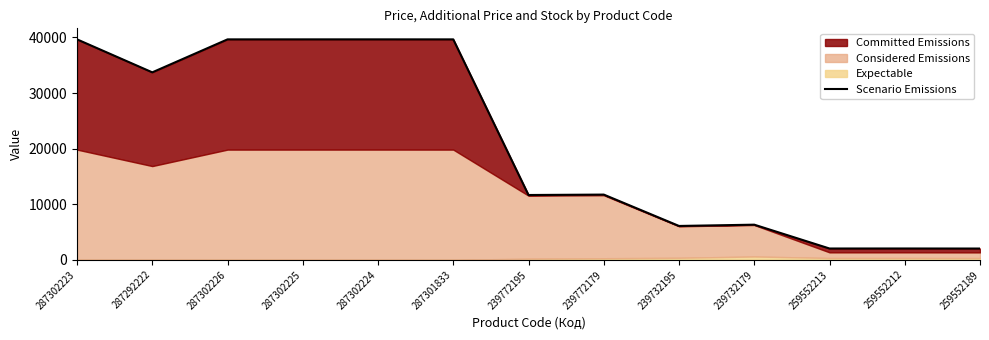

List the labels in order of value, smallest first.

259552189, 259552213, 259552212, 239732195, 239732179, 239772195, 239772179, 287292222, 287302226, 287301833, 287302225, 287302223, 287302224